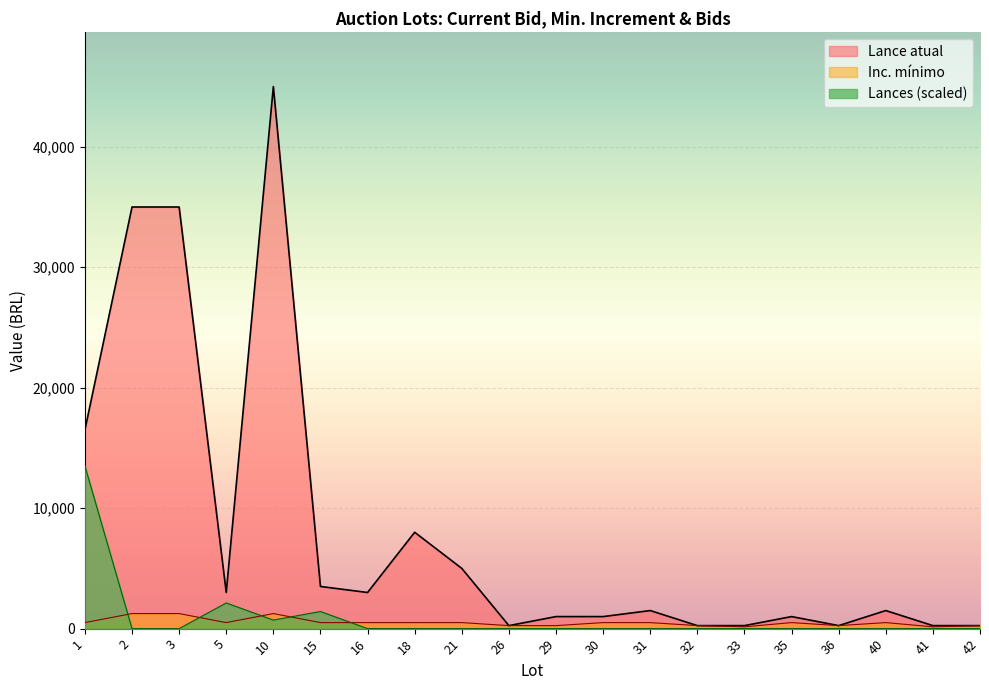

What is the value of the Lances point at the 5th from the left?

710.5